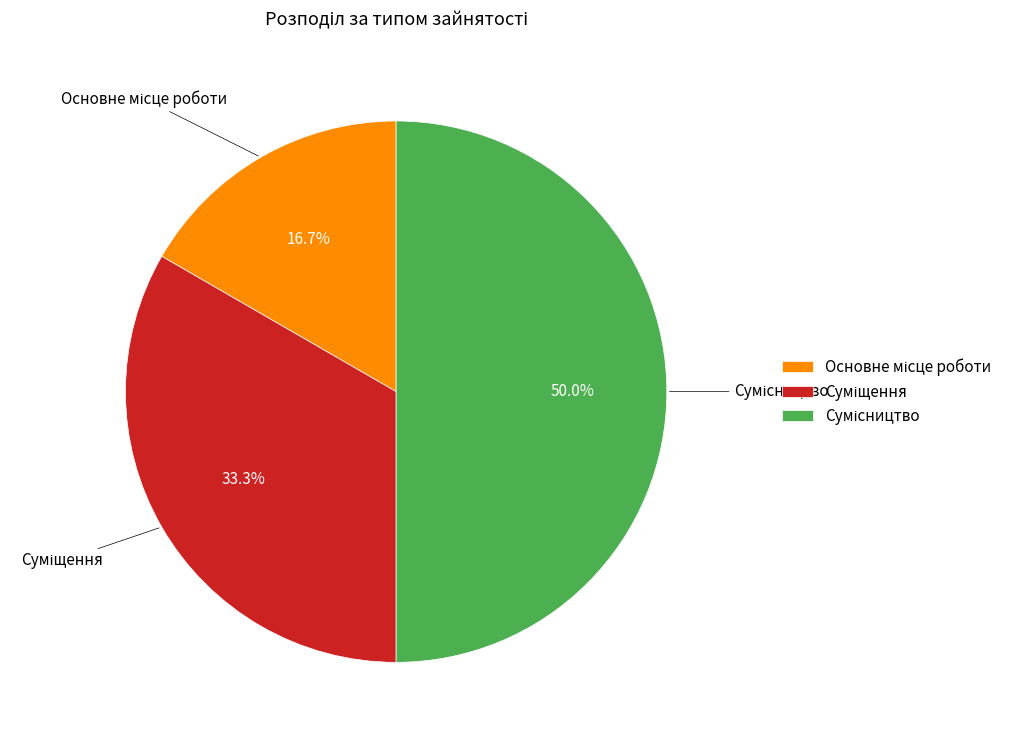

Does any single category account for the majority?

No